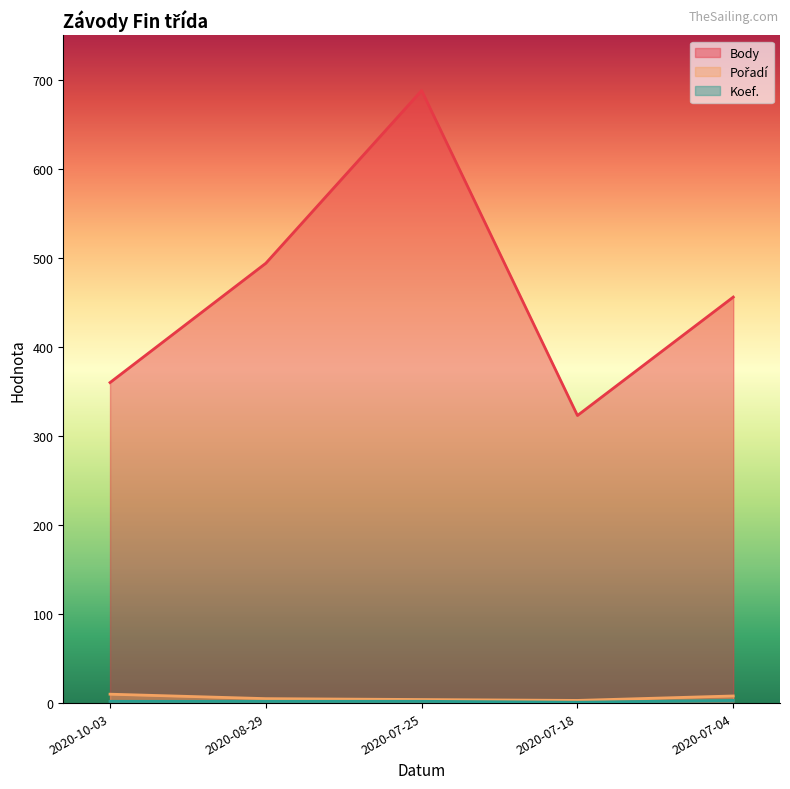

At how many categories does at least one series exceed 368?

3